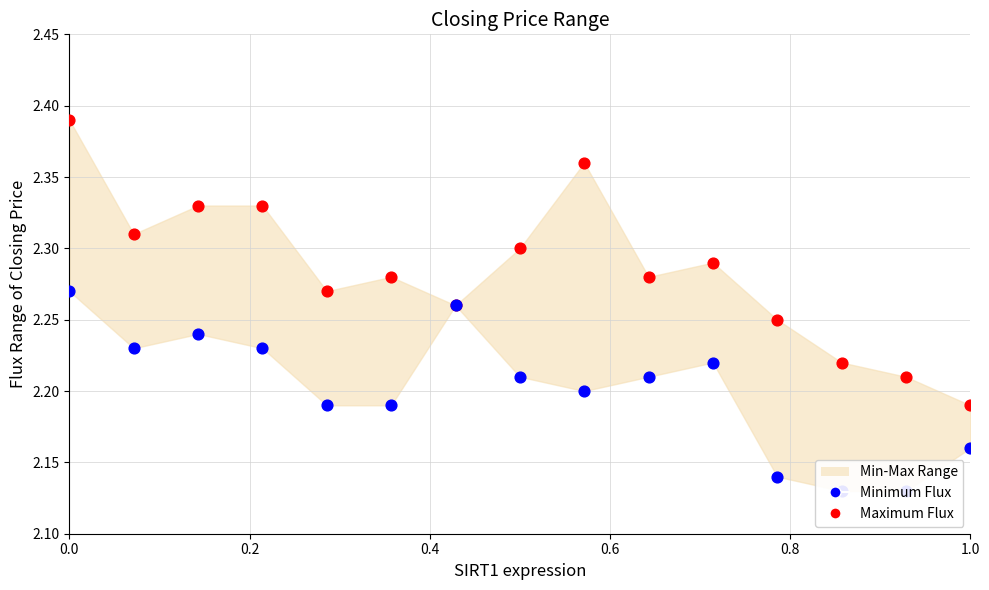

Which series has the largest Y range (max minus min)?

Maximum Flux